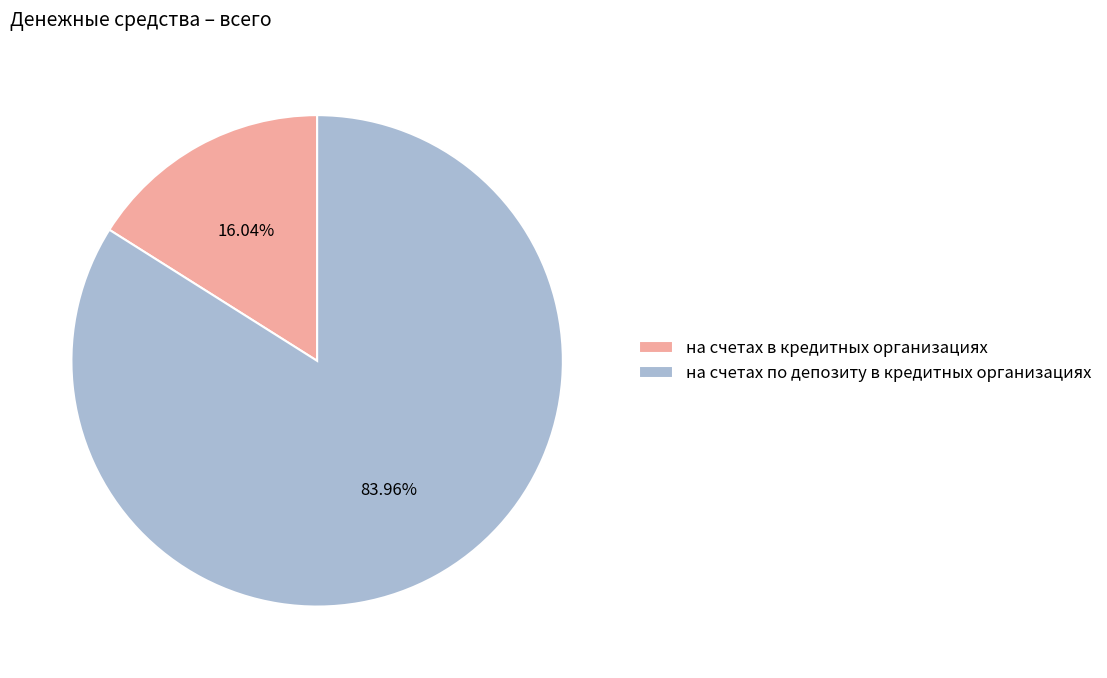

How much of the chart is everything except на счетах по депозиту в кредитных организациях?

16.0%